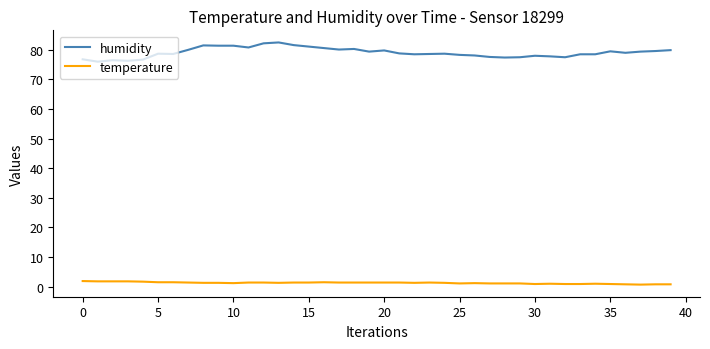

Which series has the widest spread of values?

humidity